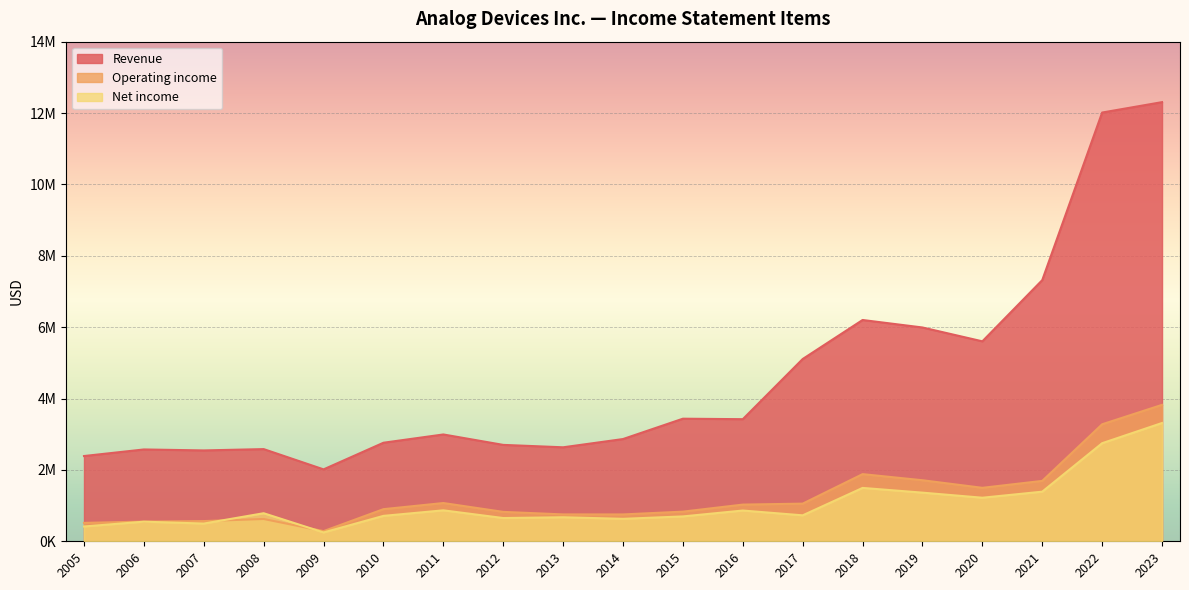

What is the value of the Revenue point at the 19th from the left?

12305539